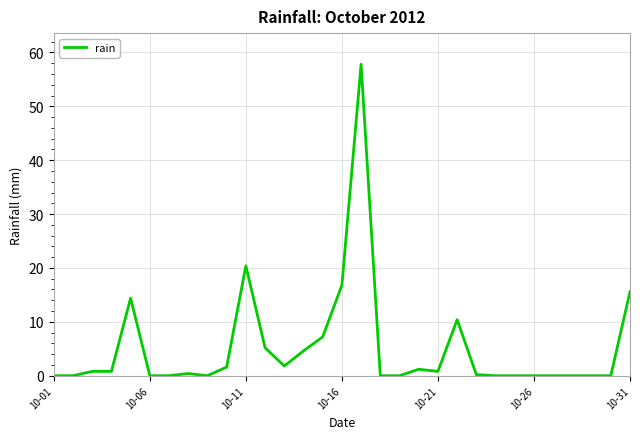

What is the maximum value shown in the chart?

57.8